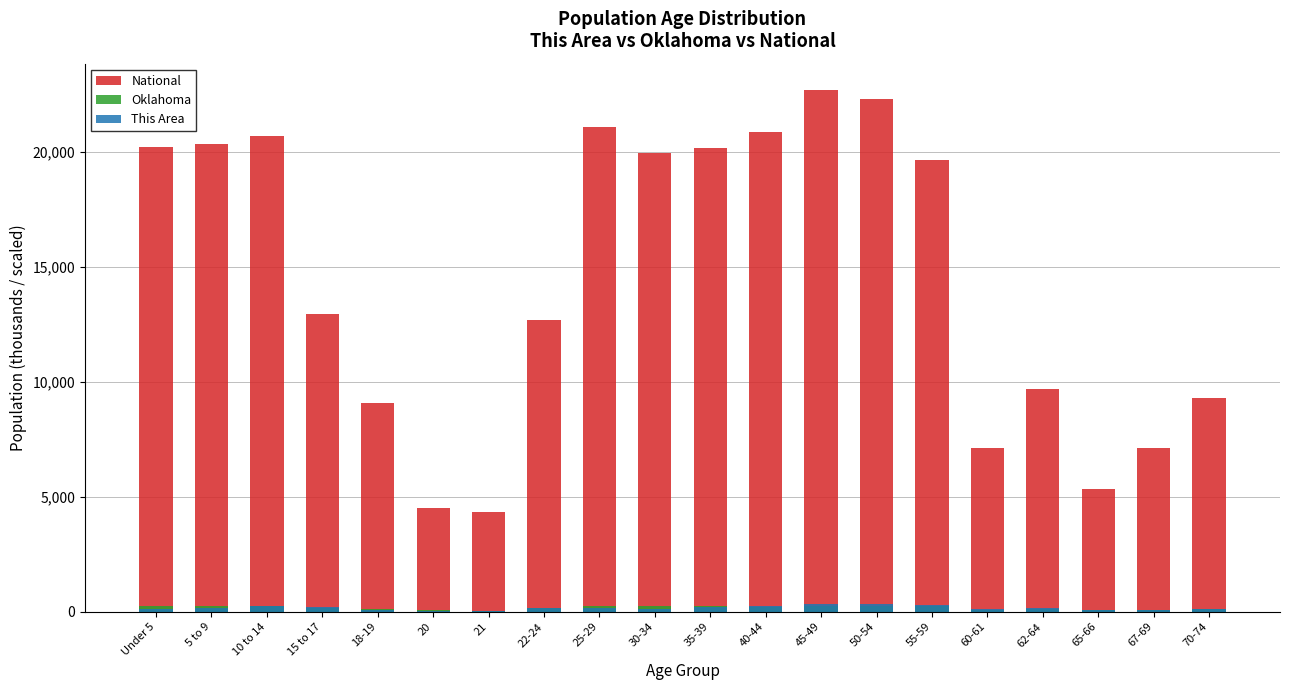

What are all the series names shown in the legend?

National, Oklahoma, This Area